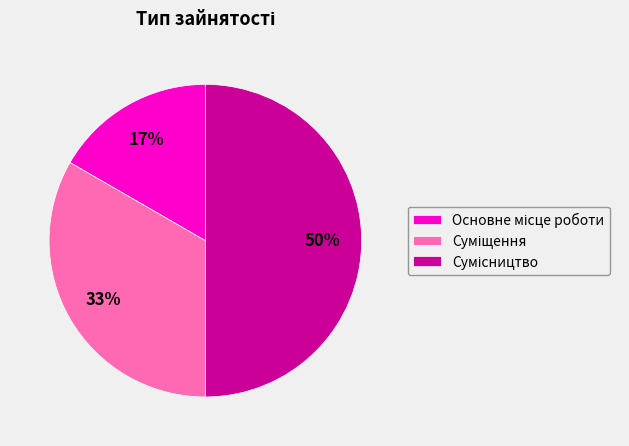

To the nearest percent, what is the difference between the largest and smallest slice percentages?

33%